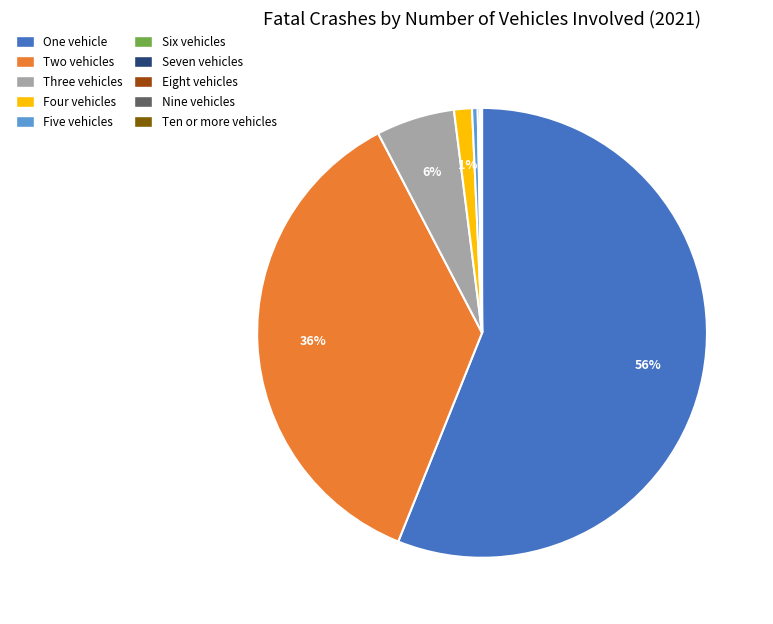

Which slice is the largest?

One vehicle